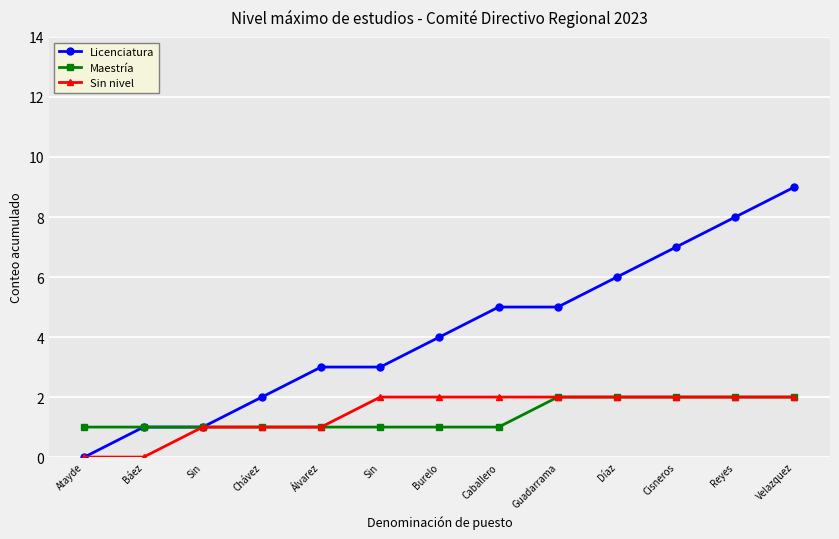

How many categories are shown in the chart?

13